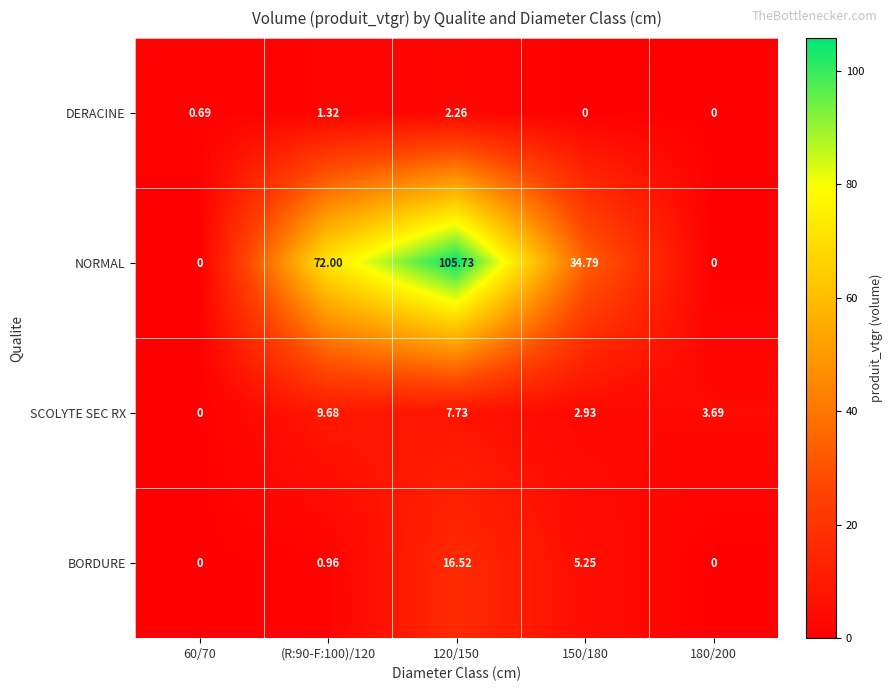

Which series has the widest spread of values?

NORMAL